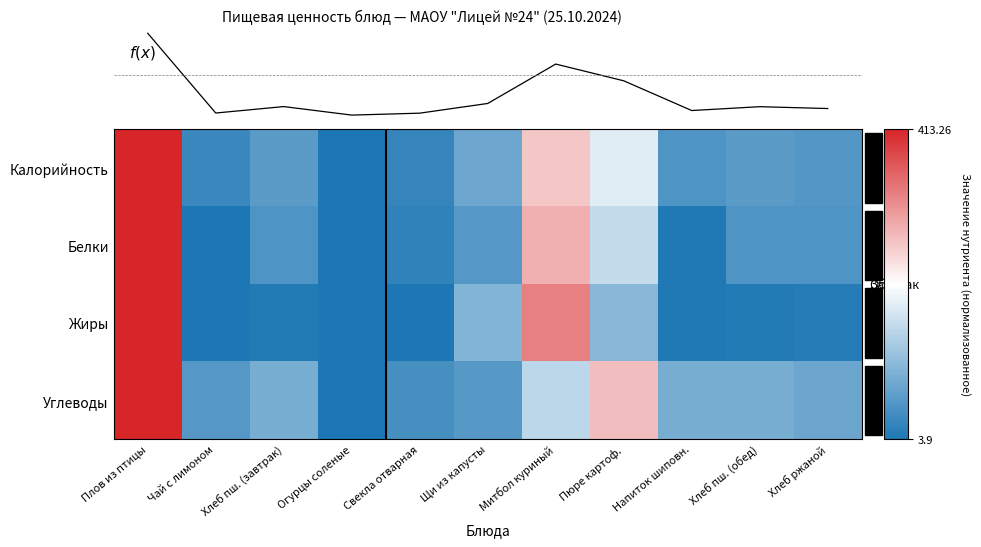

Which series has the largest range (max minus min)?

Калорийность